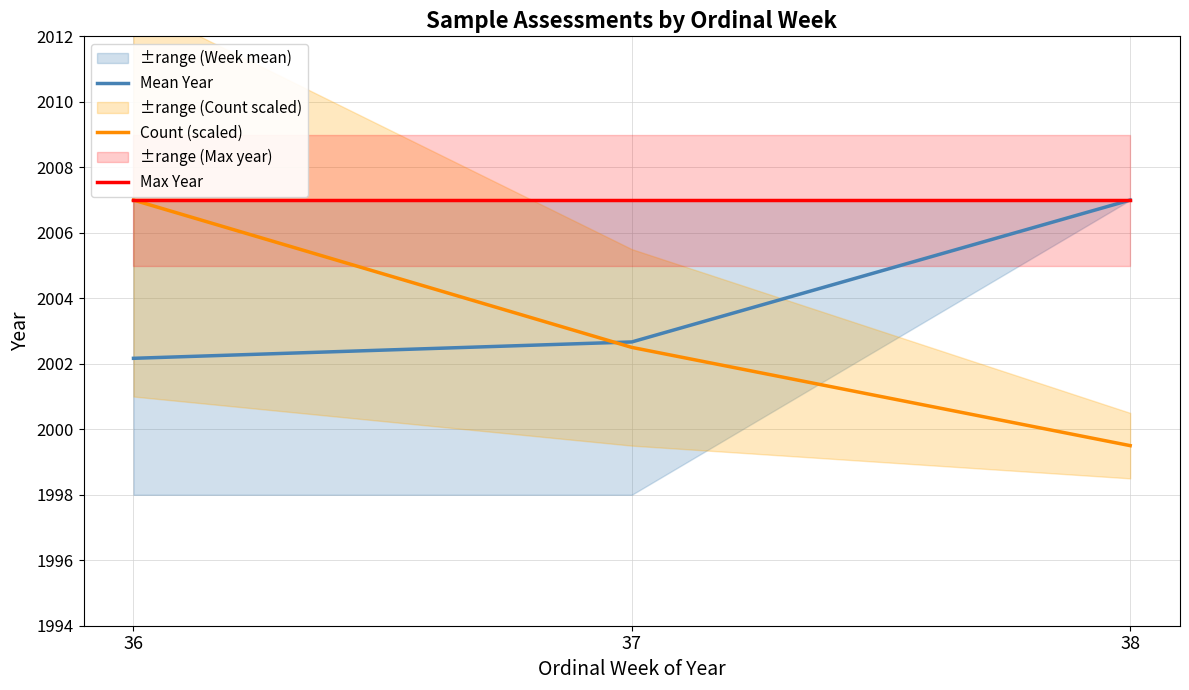

Rank the series at 38 from lowest to highest value.

Count (scaled), Mean Year, Max Year